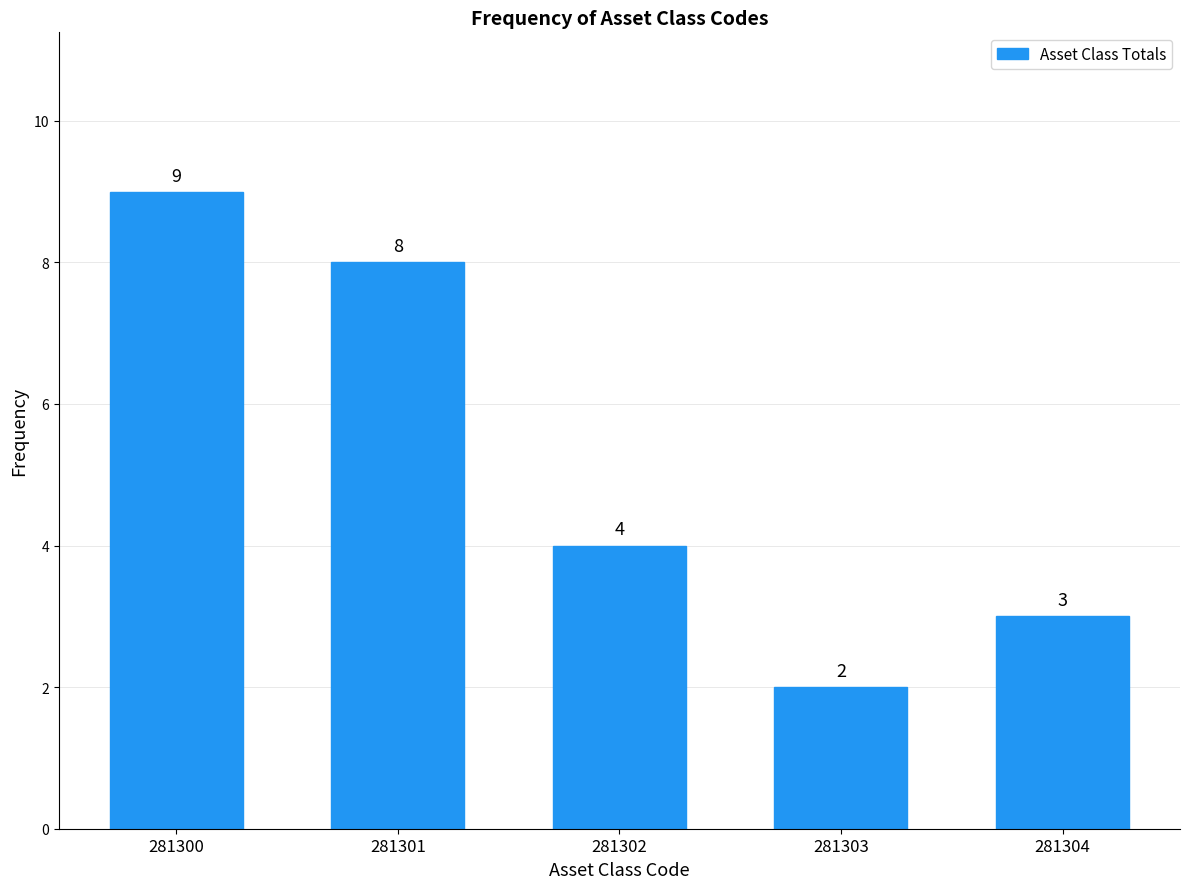

Reading right to left, list all the values displayed in this chart.

3	2	4	8	9